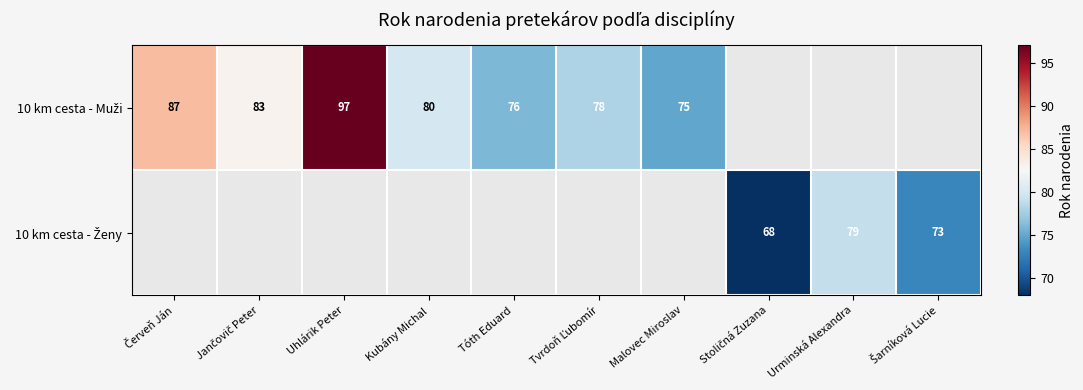

List the series in order of their peak value, highest first.

10 km cesta - Muži, 10 km cesta - Ženy